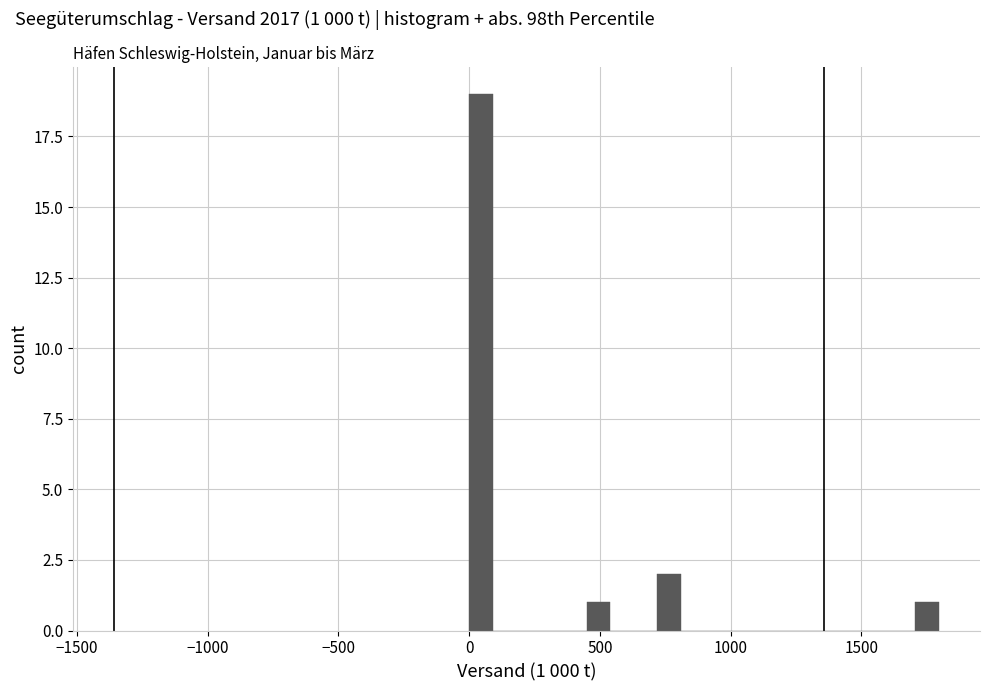

Around what value on the x-axis is the tallest bar? Give the approximate position of its centre, as read against the axis.

50